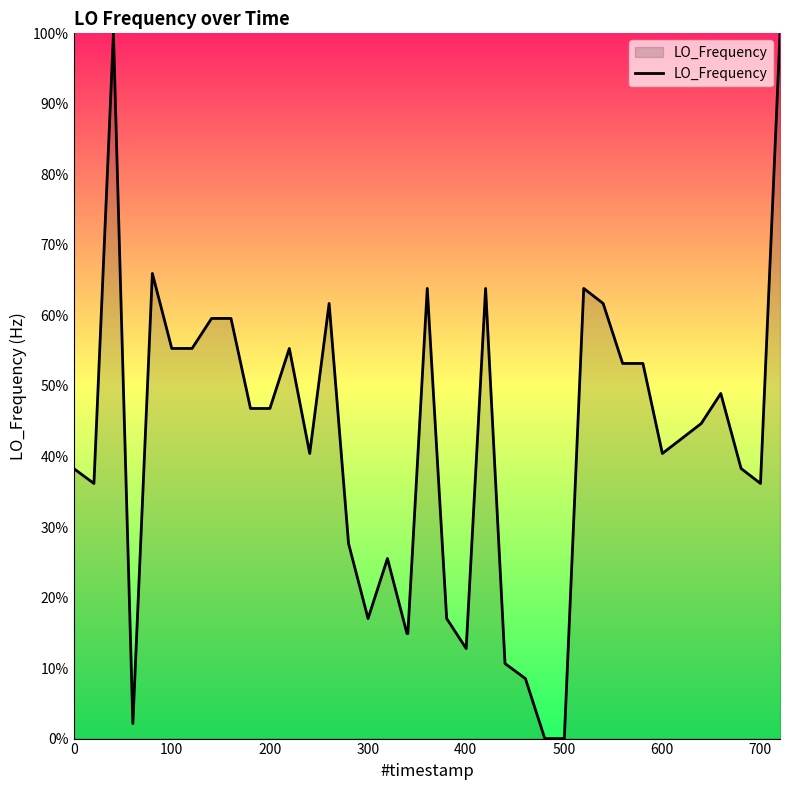

What is the maximum value shown in the chart?

100.0